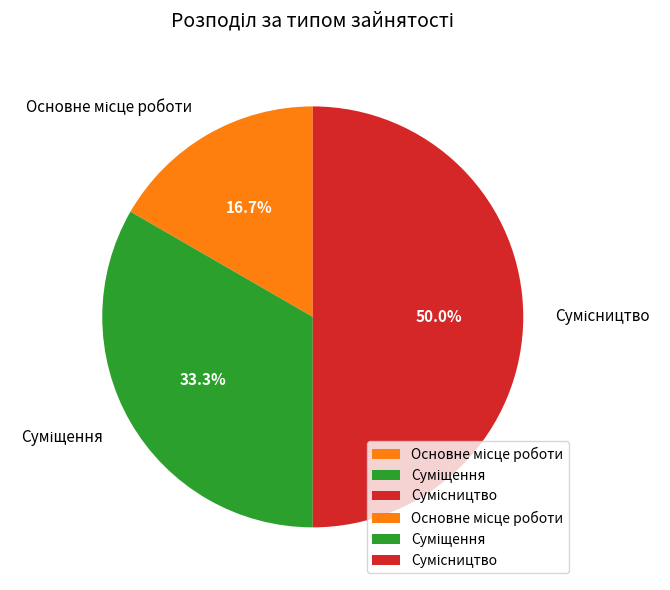

What is the total percentage of Основне місце роботи and Сумісництво?

66.7%